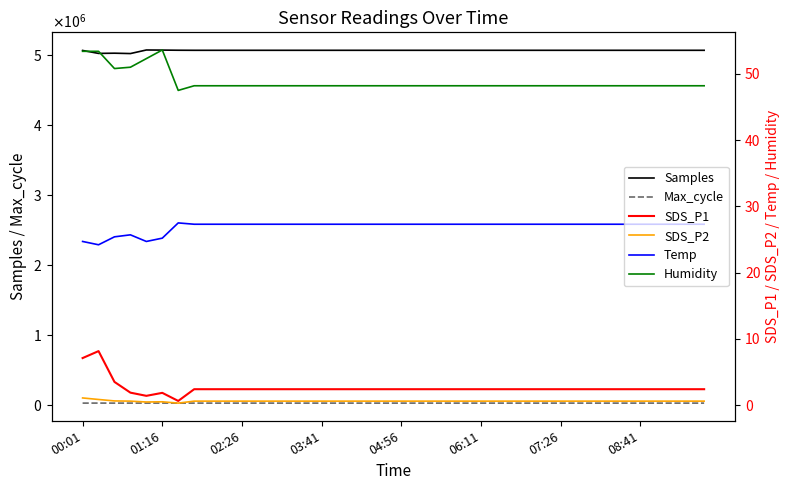

How many series are shown in this chart?

6